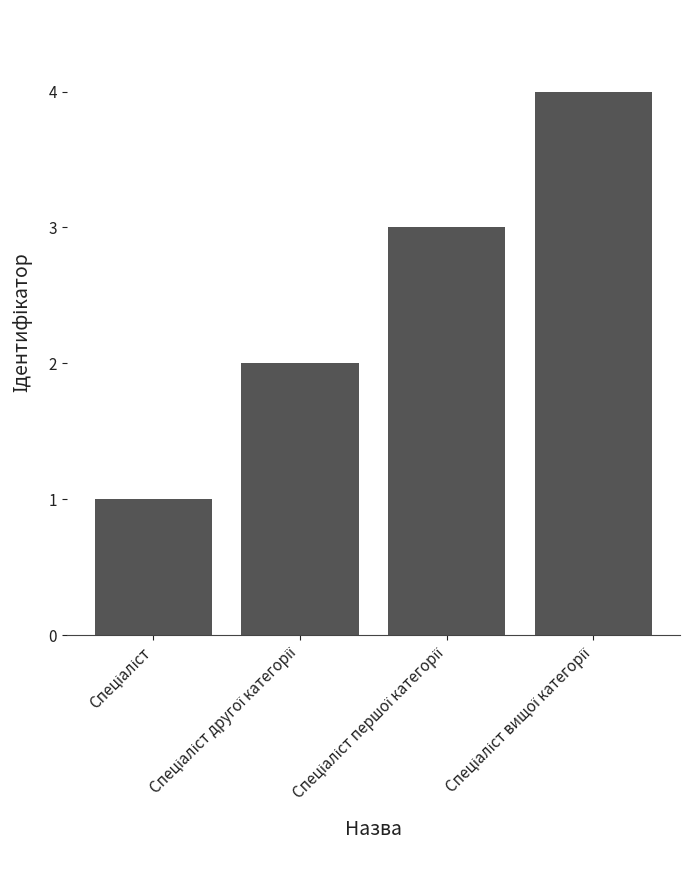

How many data points does each series have?

4